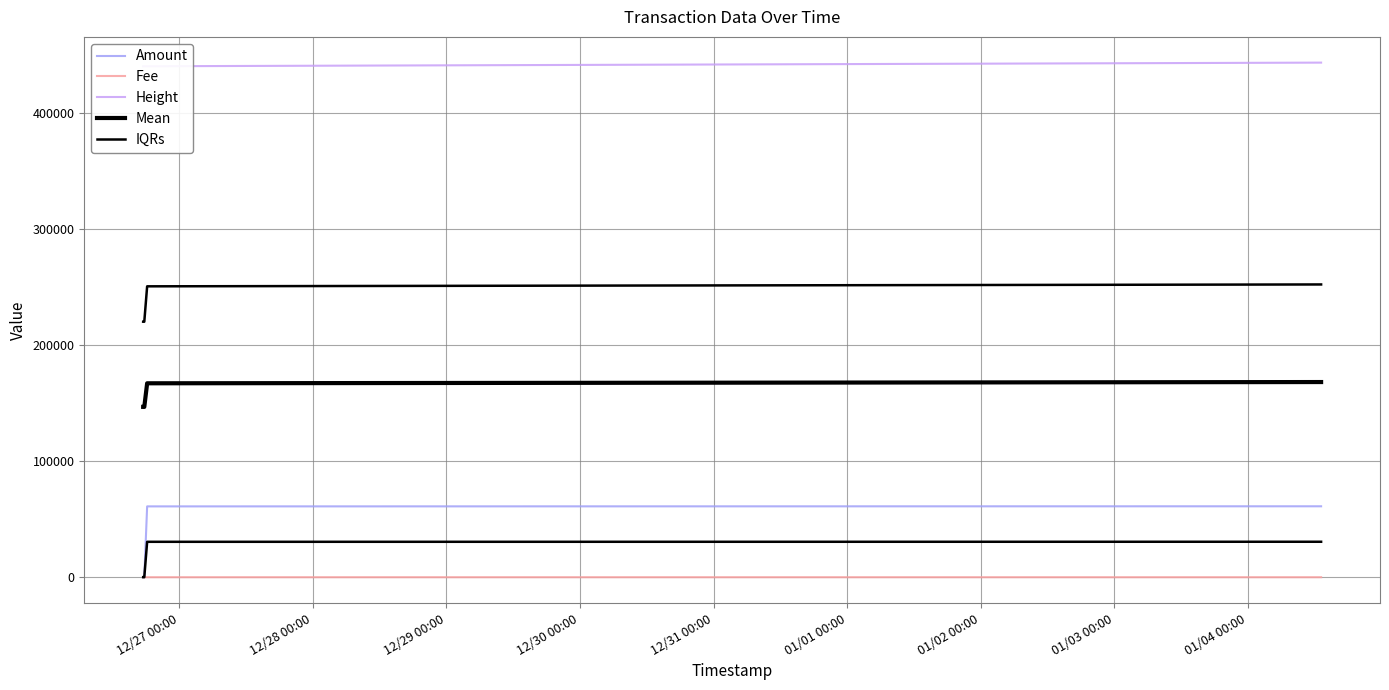

Rank the series at 12/30 00:00 from lowest to highest value.

Fee, IQRs, Amount, Mean, Height